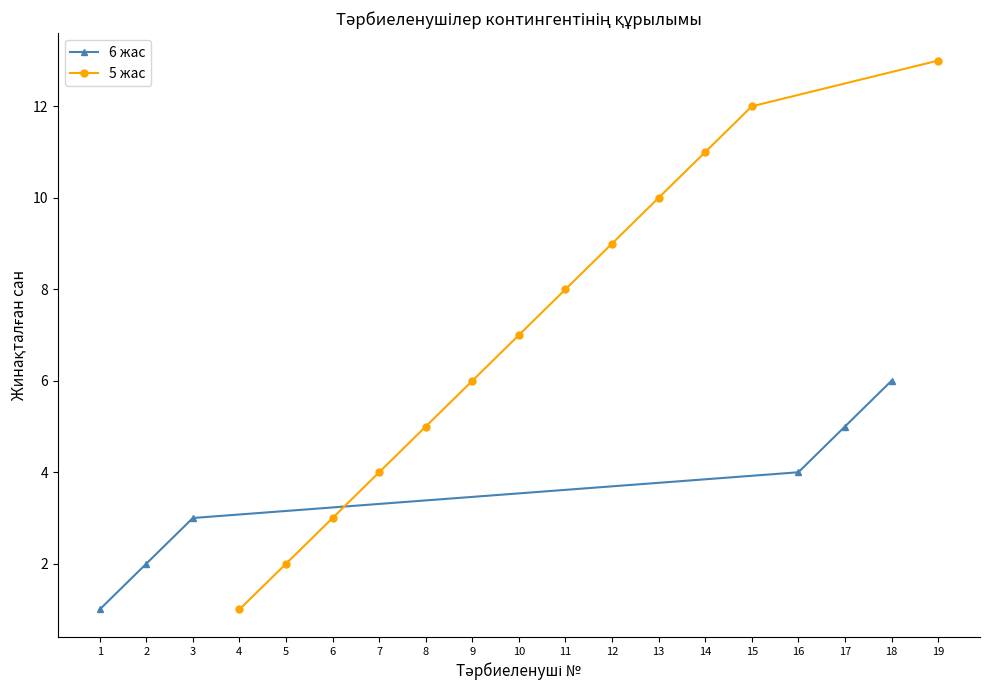

Is it true that 5 жас equals 1 at 4?

True